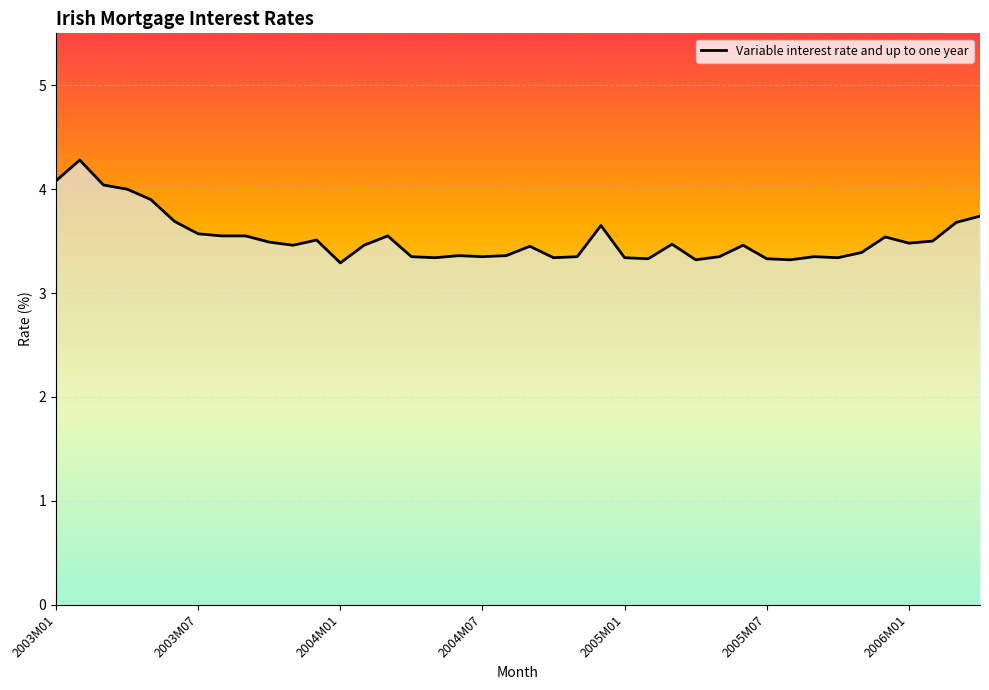

What is the minimum value shown in the chart?

3.3